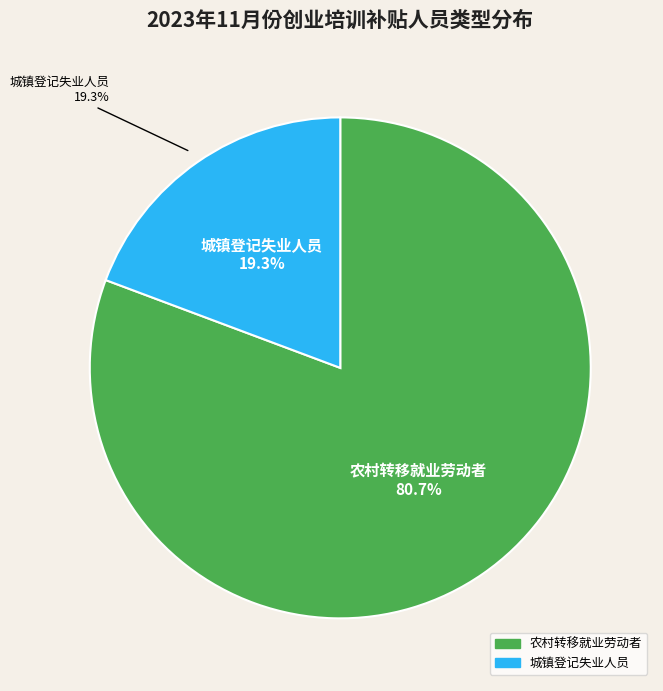

Combined, what portion of the pie is 农村转移就业劳动者 and 城镇登记失业人员?

100.0%